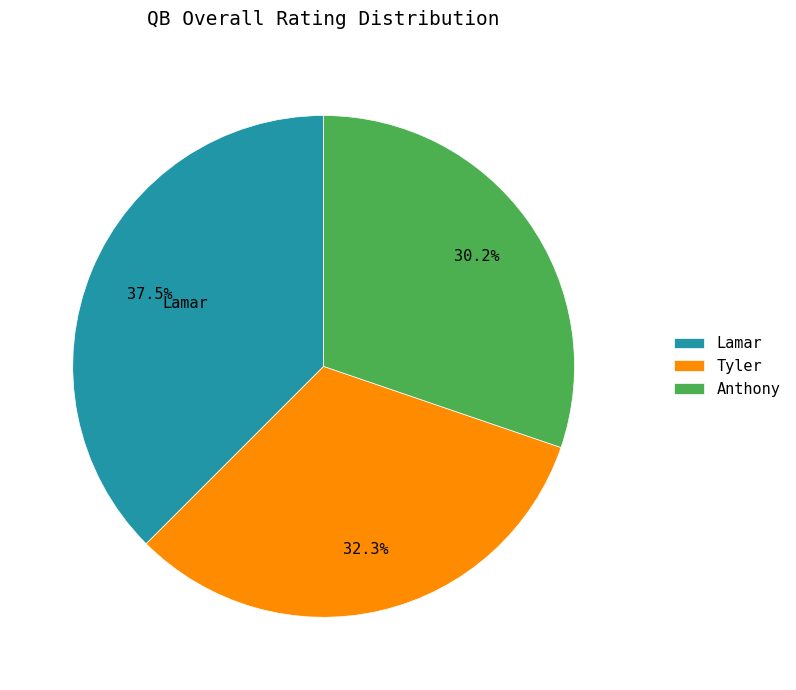

How much of the chart is everything except Anthony?

69.8%